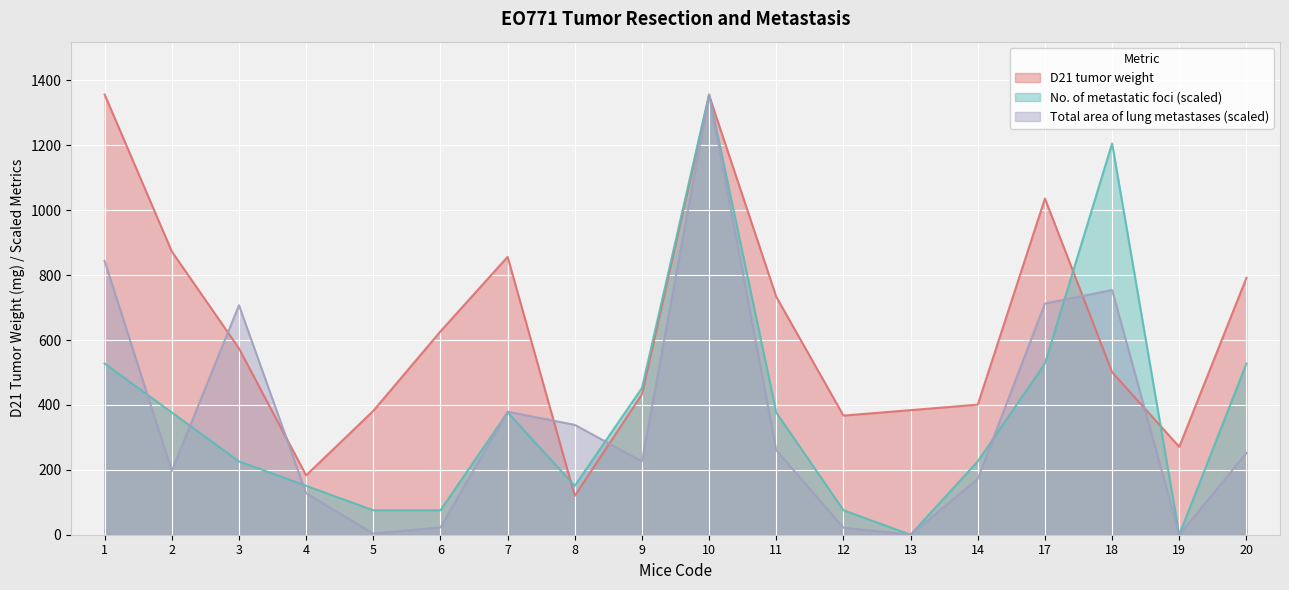

What is the total value across all series at 13?

384.0